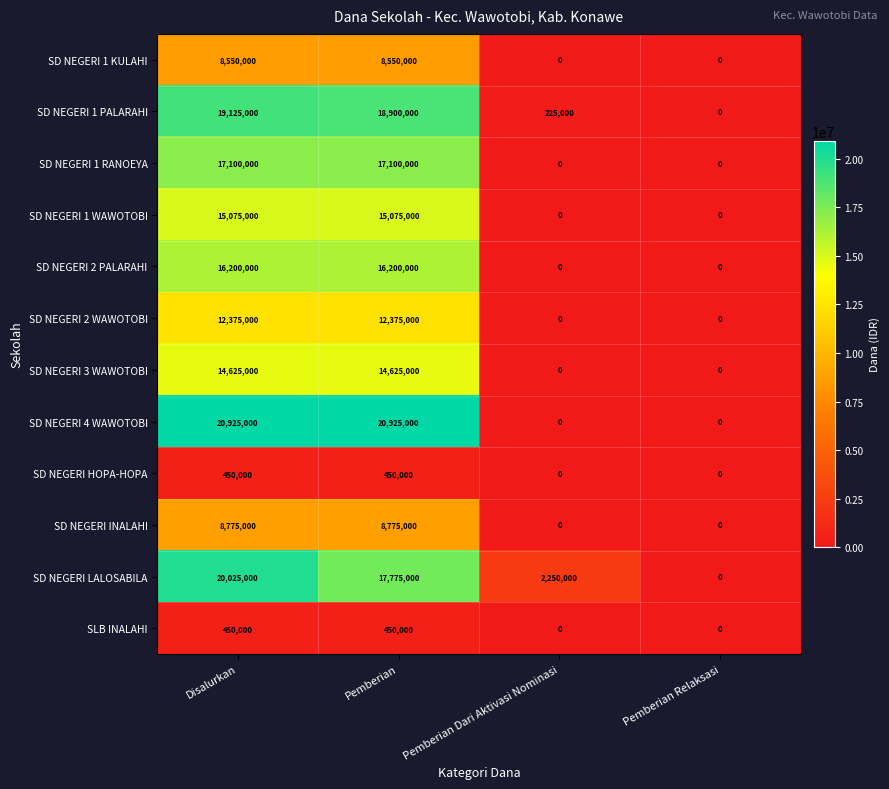

Is it true that SD NEGERI HOPA-HOPA equals 450000 at Pemberian?

True